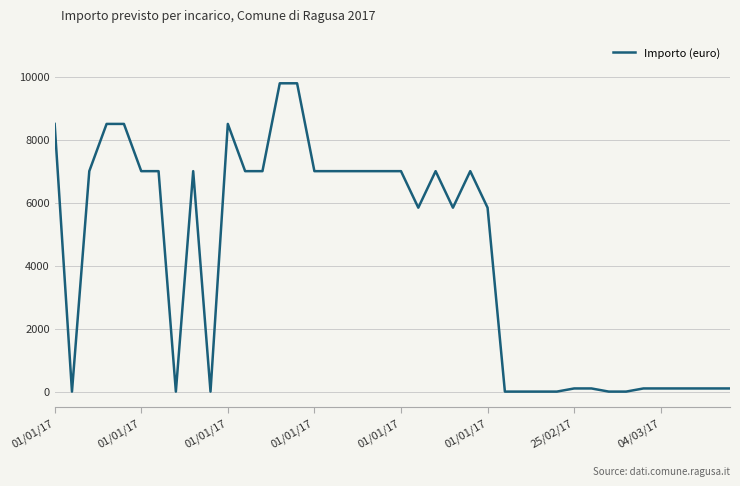

What is the difference between the maximum and minimum values?

9790